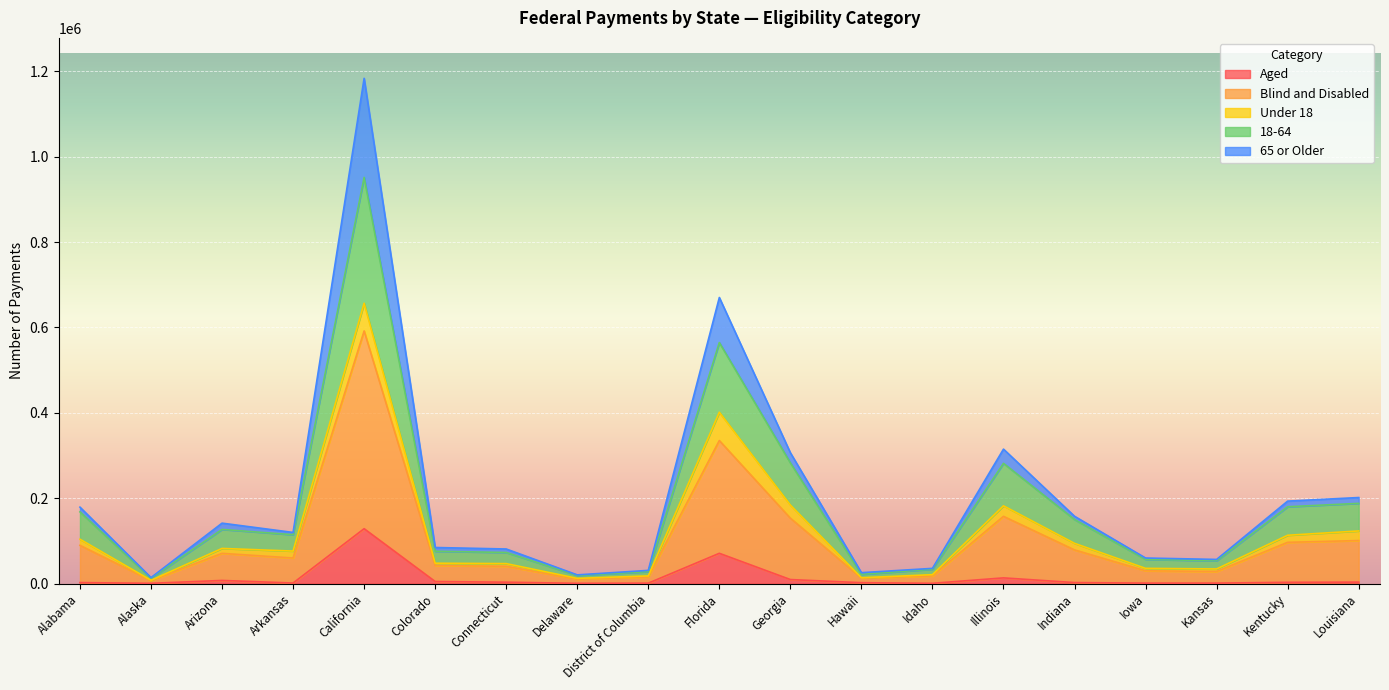

At which category is the sum across all series the highest?

California